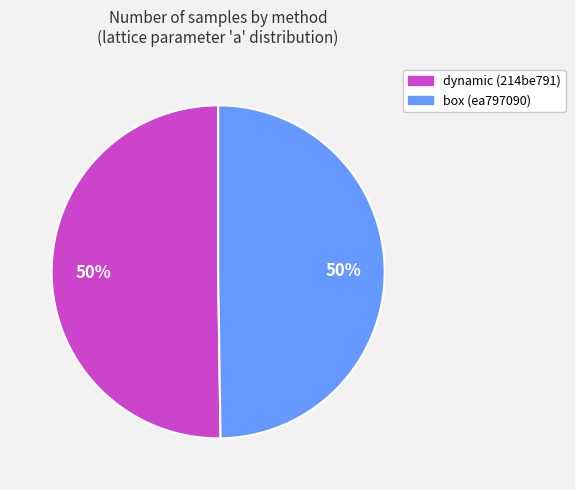

True or false: dynamic (214be791) accounts for 45% of the total.

False